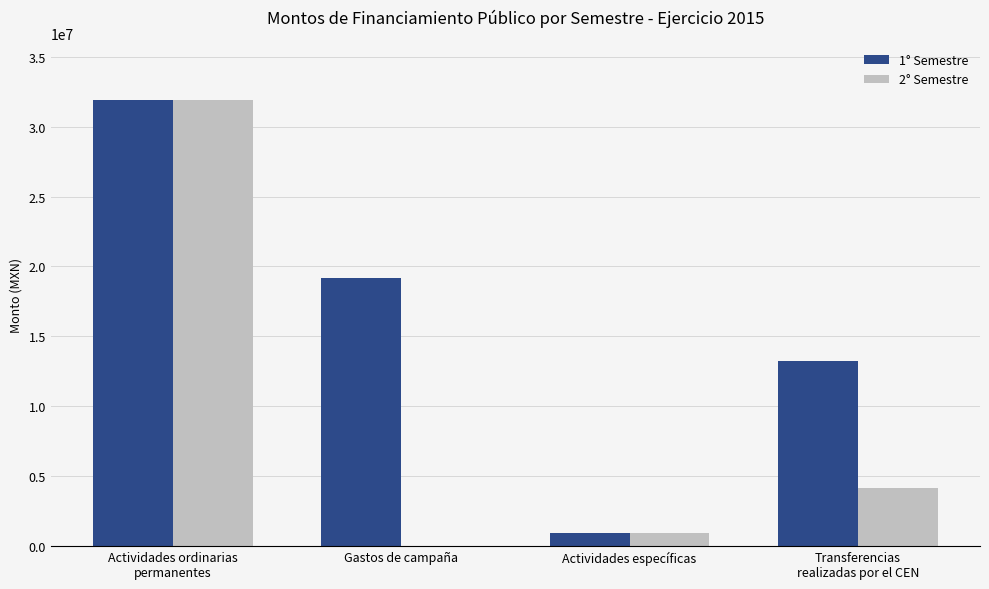

Reading left to right, what are all the values shown in this chart?

1° Semestre: 31918080.0	19150848.0	957542.0	13246866.9
2° Semestre: 31918080.0	0.0	957542.0	4183400.0